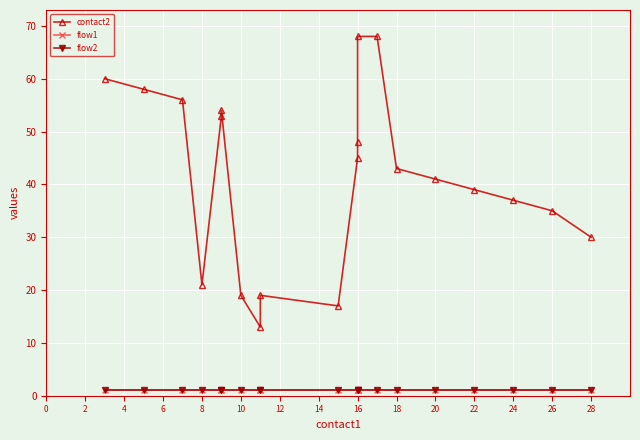

The flow2 series shows 1 at 28. True or false?

False